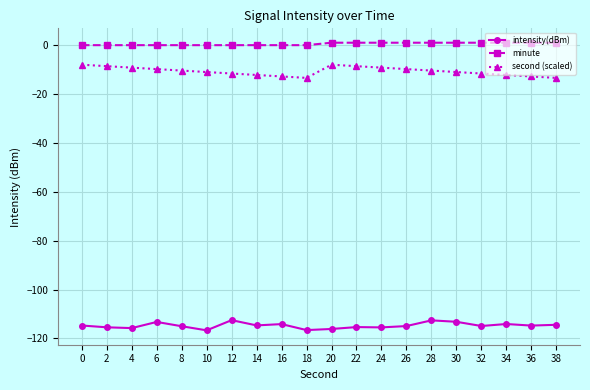

How many distinct data groups are displayed?

3